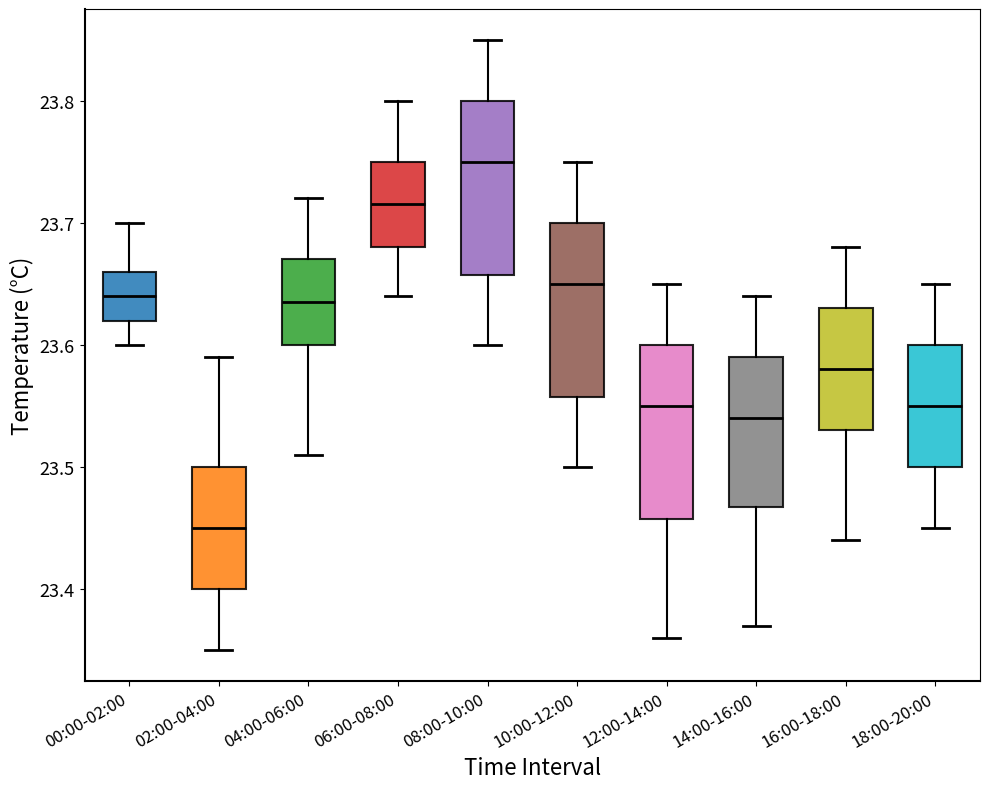

Reading left to right, transcribe this box plot: for each box, give where its median line is, the range the box spans, and where its two whiskers end, as read against the y-axis. The values are not printed on the chart, so give them approximately, as read against the axis.

00:00-02:00: median 23.64, box 23.62 to 23.66, whiskers 23.60 to 23.70
02:00-04:00: median 23.45, box 23.40 to 23.50, whiskers 23.35 to 23.59
04:00-06:00: median 23.64, box 23.60 to 23.67, whiskers 23.51 to 23.72
06:00-08:00: median 23.72, box 23.68 to 23.75, whiskers 23.64 to 23.80
08:00-10:00: median 23.75, box 23.66 to 23.80, whiskers 23.60 to 23.85
10:00-12:00: median 23.65, box 23.56 to 23.70, whiskers 23.50 to 23.75
12:00-14:00: median 23.55, box 23.46 to 23.60, whiskers 23.36 to 23.65
14:00-16:00: median 23.54, box 23.47 to 23.59, whiskers 23.37 to 23.64
16:00-18:00: median 23.58, box 23.53 to 23.63, whiskers 23.44 to 23.68
18:00-20:00: median 23.55, box 23.50 to 23.60, whiskers 23.45 to 23.65